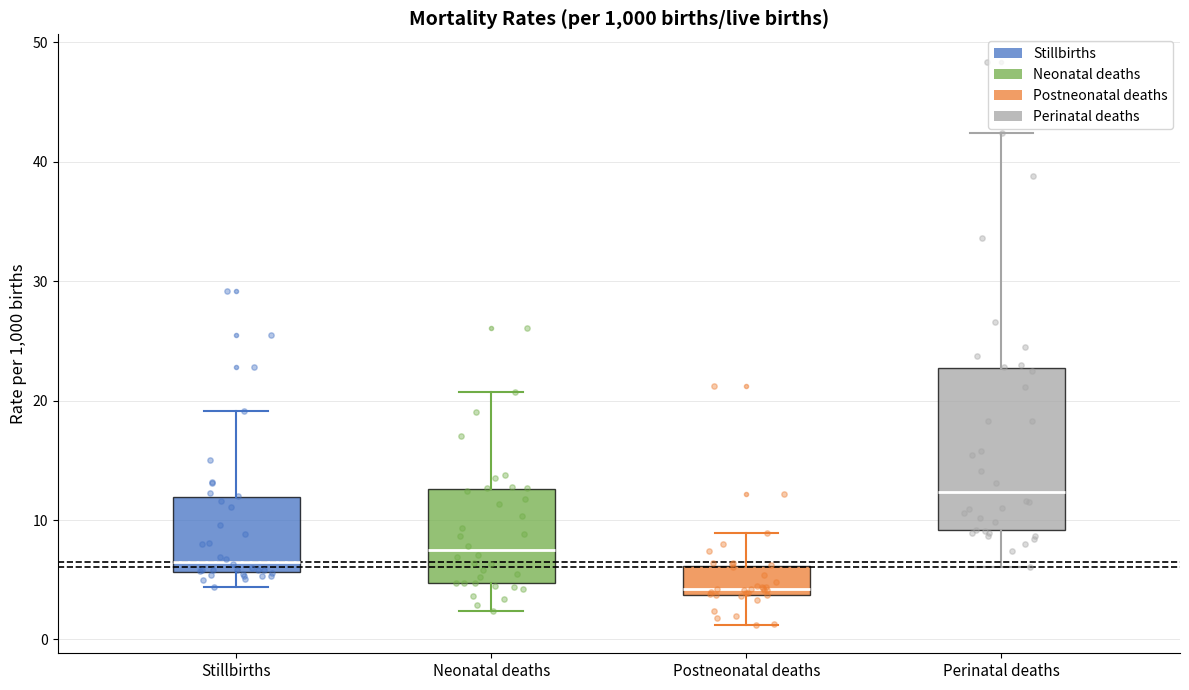

Where is the lower edge of the box for Perinatal deaths on the y-axis? The values are not printed on the chart, so give them approximately, as read against the axis.

9